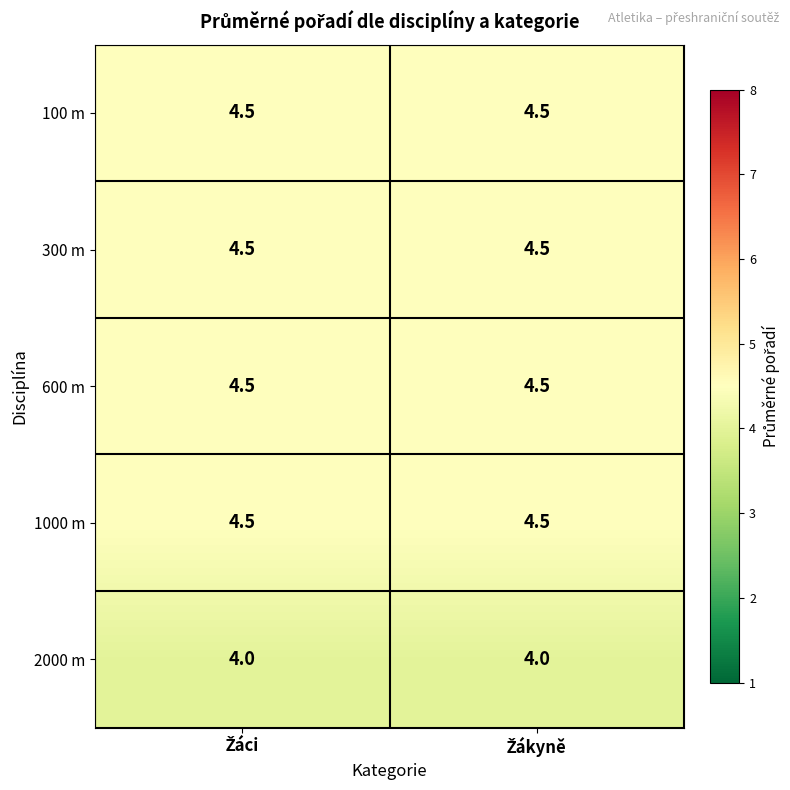

What is the sum of all 1000 m values?

9.0